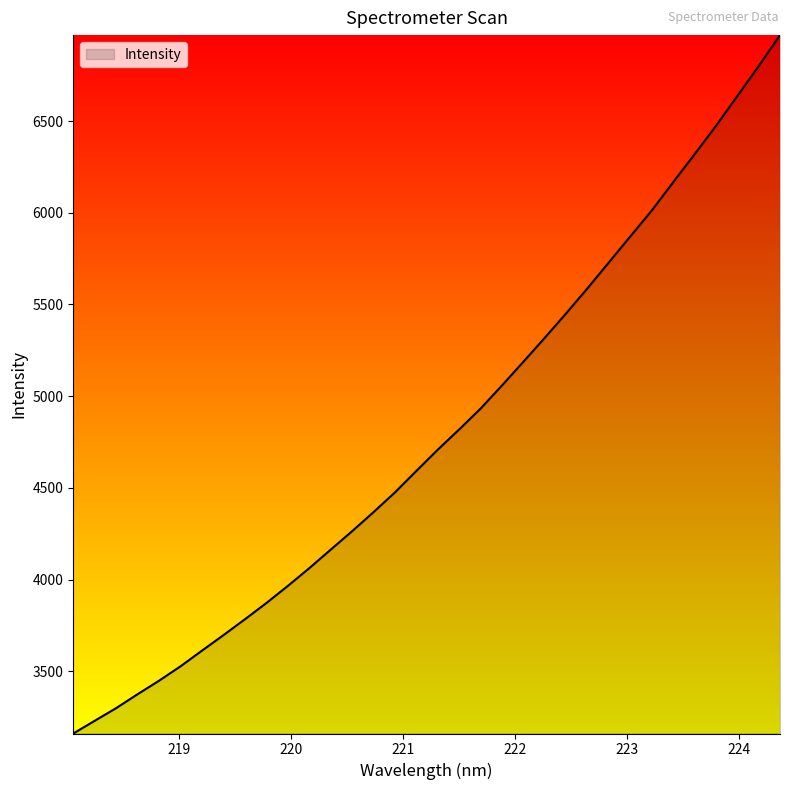

What is the minimum value shown in the chart?

3160.7